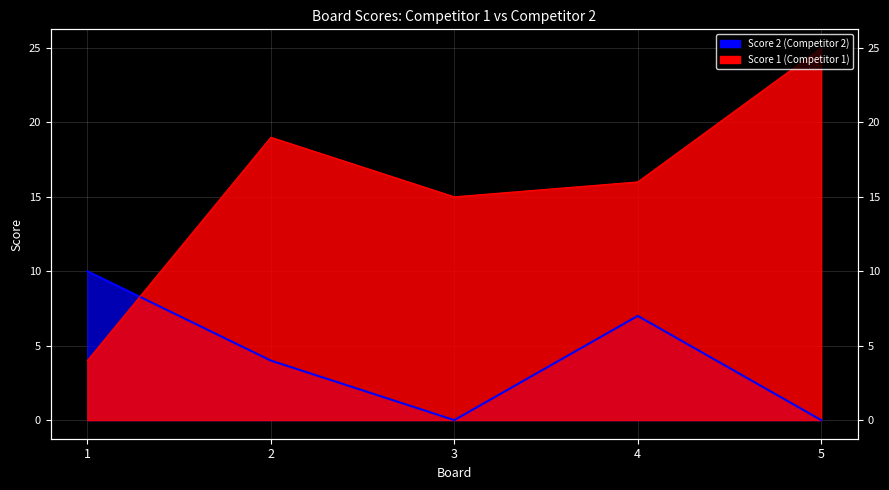

Which category has the highest value in the Score 2 series?

1